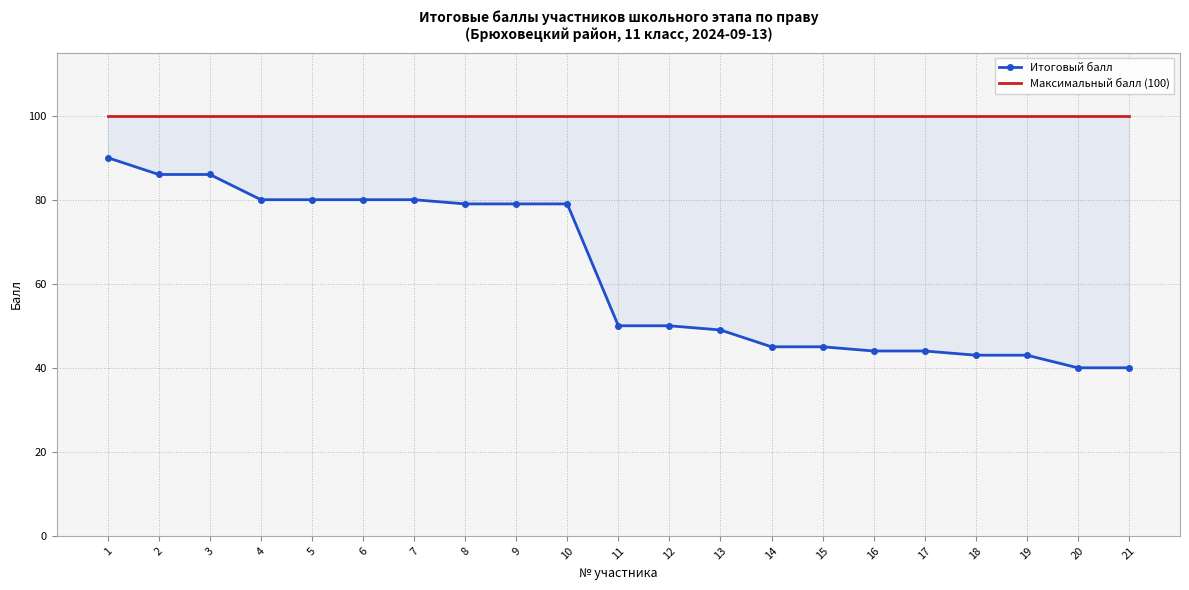

Does the chart have visible grid lines?

Yes